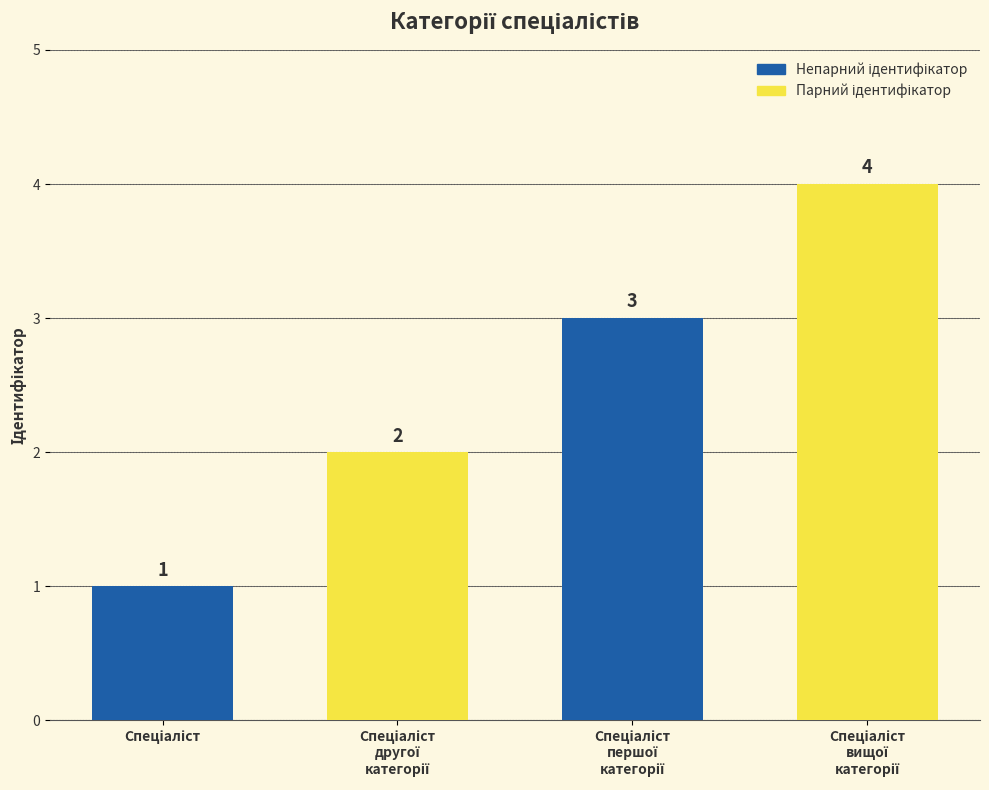

What is the difference between the maximum and minimum values?

3